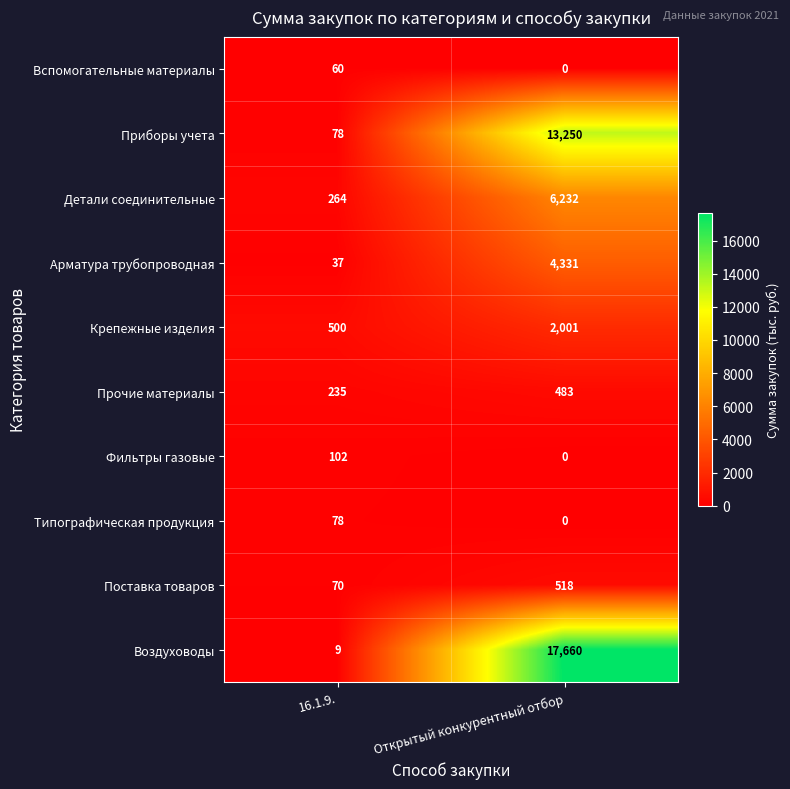

Reading left to right, list all the values displayed in this chart.

Вспомогательные материалы: 16.1.9.=60	Открытый конкурентный отбор=0
Приборы учета: 16.1.9.=78	Открытый конкурентный отбор=13250
Детали соединительные: 16.1.9.=264	Открытый конкурентный отбор=6232
Арматура трубопроводная: 16.1.9.=37	Открытый конкурентный отбор=4331
Крепежные изделия: 16.1.9.=500	Открытый конкурентный отбор=2001
Прочие материалы: 16.1.9.=235	Открытый конкурентный отбор=483
Фильтры газовые: 16.1.9.=102	Открытый конкурентный отбор=0
Типографическая продукция: 16.1.9.=78	Открытый конкурентный отбор=0
Поставка товаров: 16.1.9.=70	Открытый конкурентный отбор=518
Воздуховоды: 16.1.9.=9	Открытый конкурентный отбор=17660